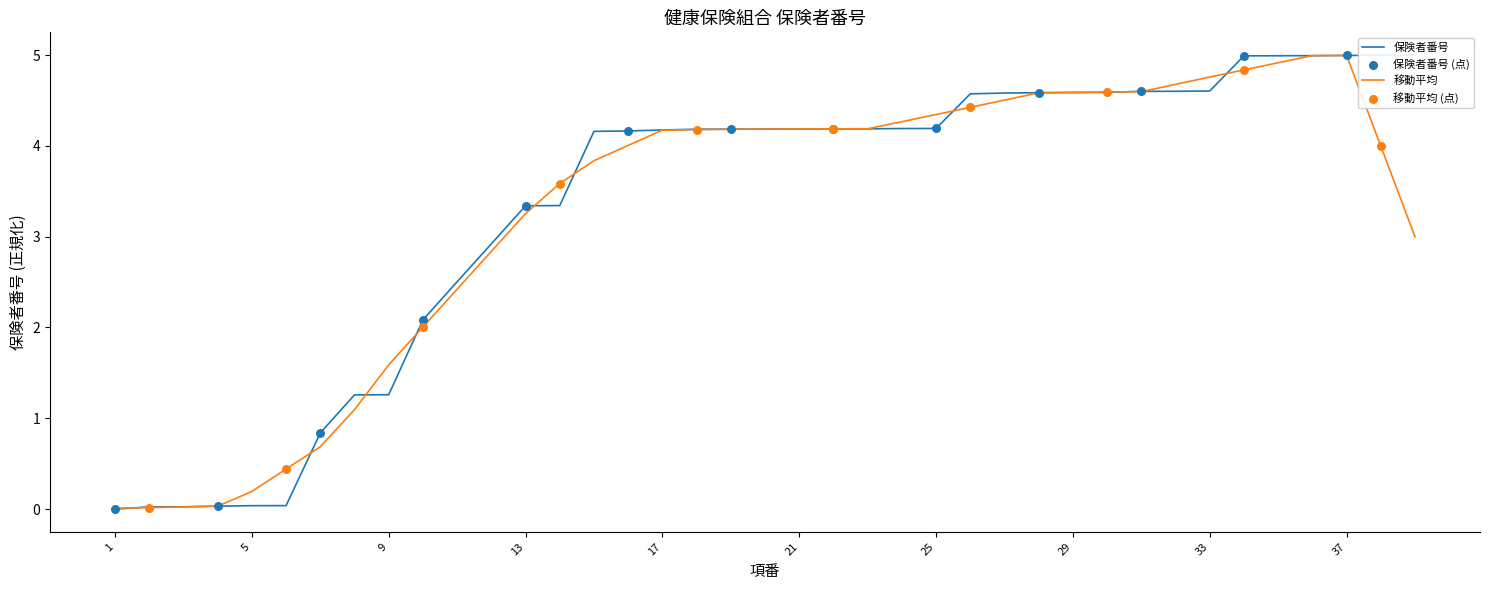

What is the change in value from 2 to 32?

+4.6